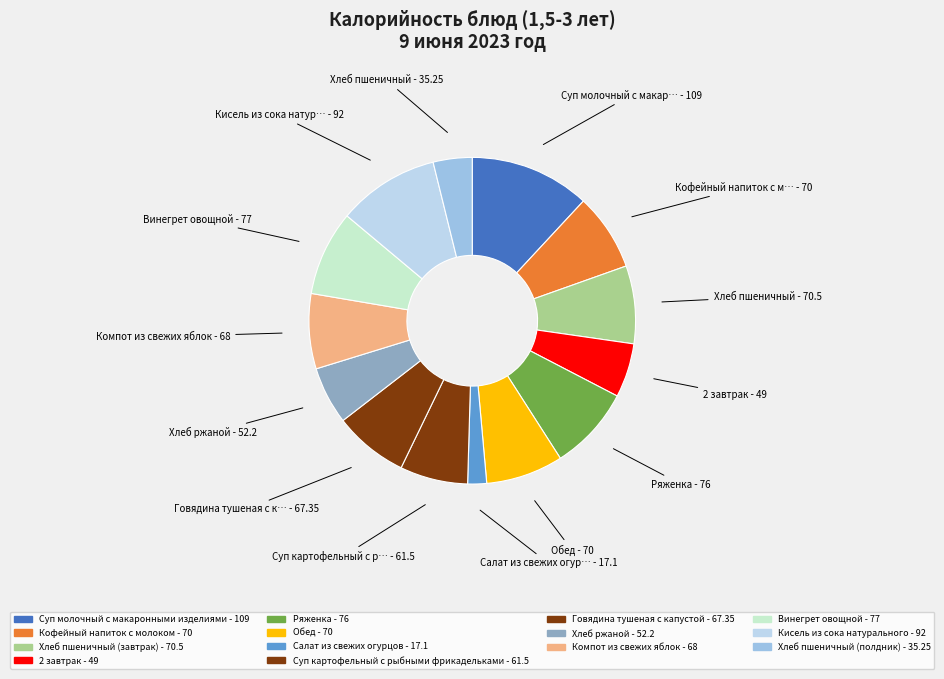

To the nearest percent, what is the combined percentage of Суп картофельный с рыбными фрикадельками and Ряженка?

15%